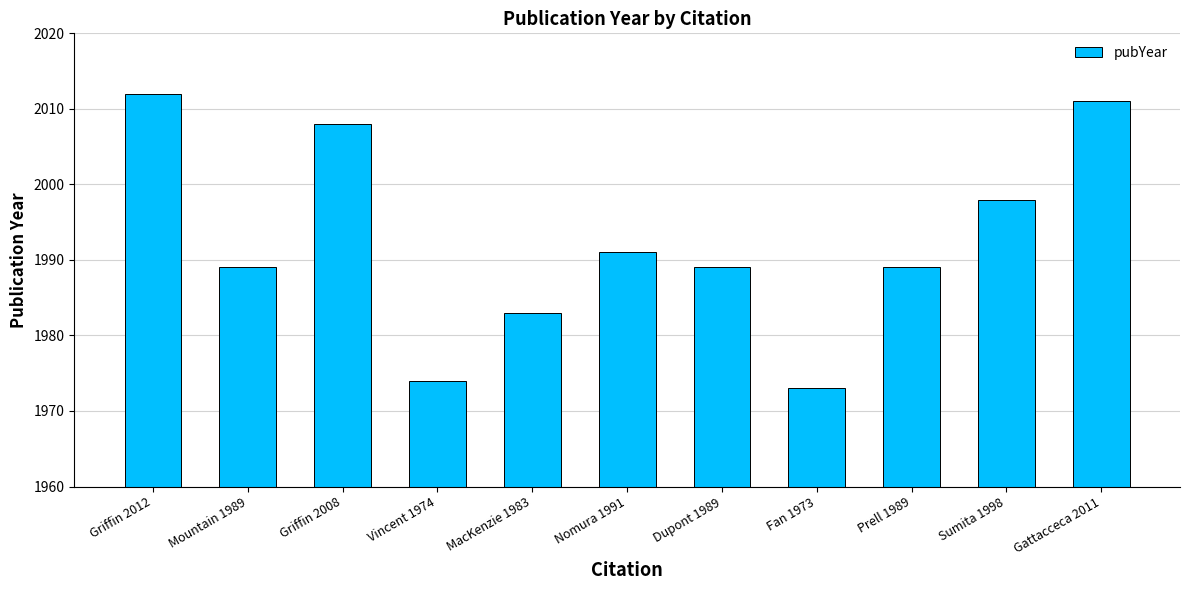

What is the sum of the values at Nomura 1991 and Fan 1973?

3964